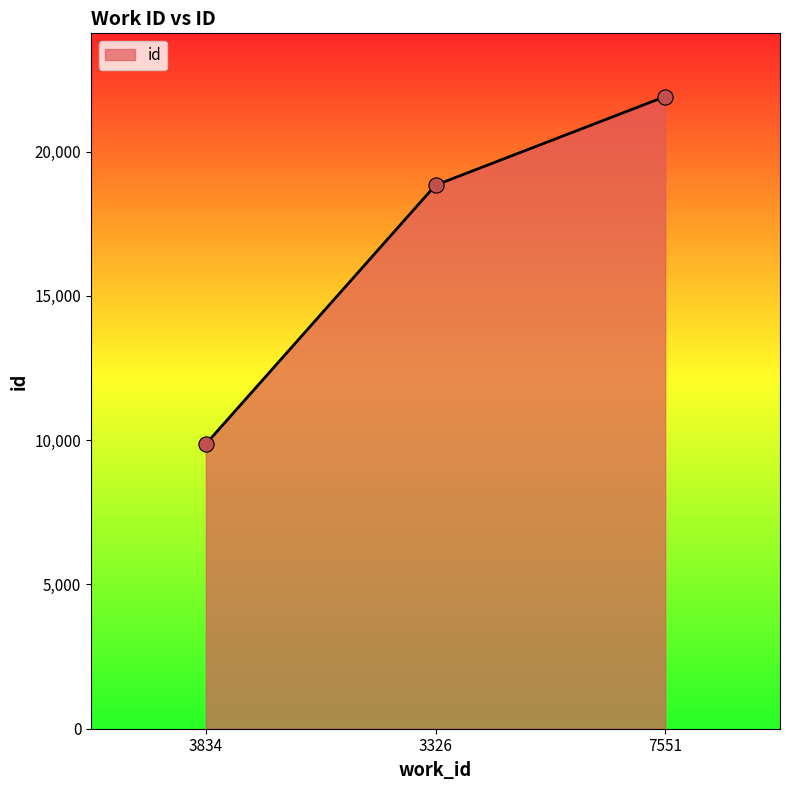

What is the change in value from 3834 to 7551?

+12040